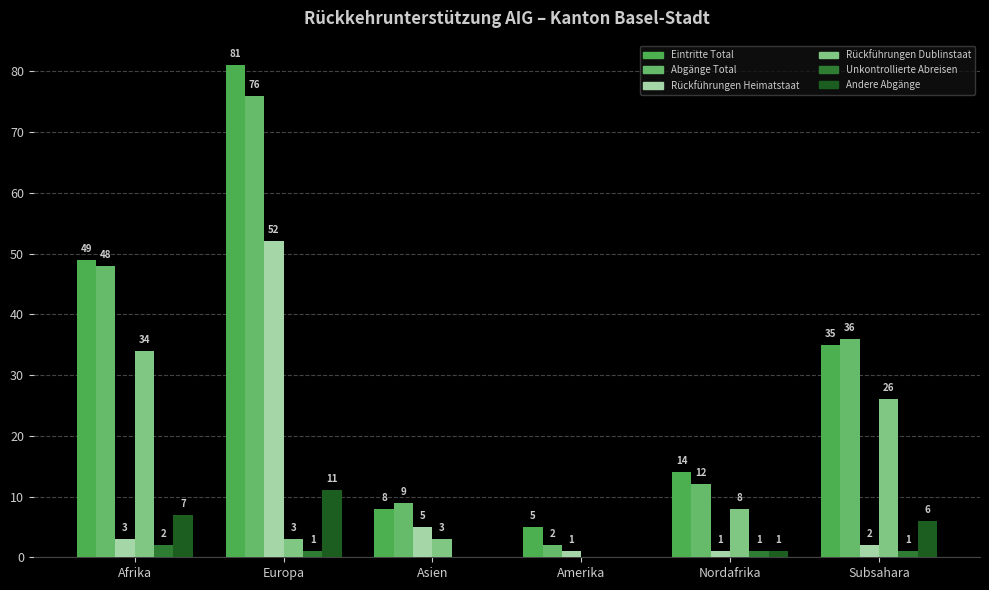

Which series changed the most between Europa and Amerika?

Eintritte Total